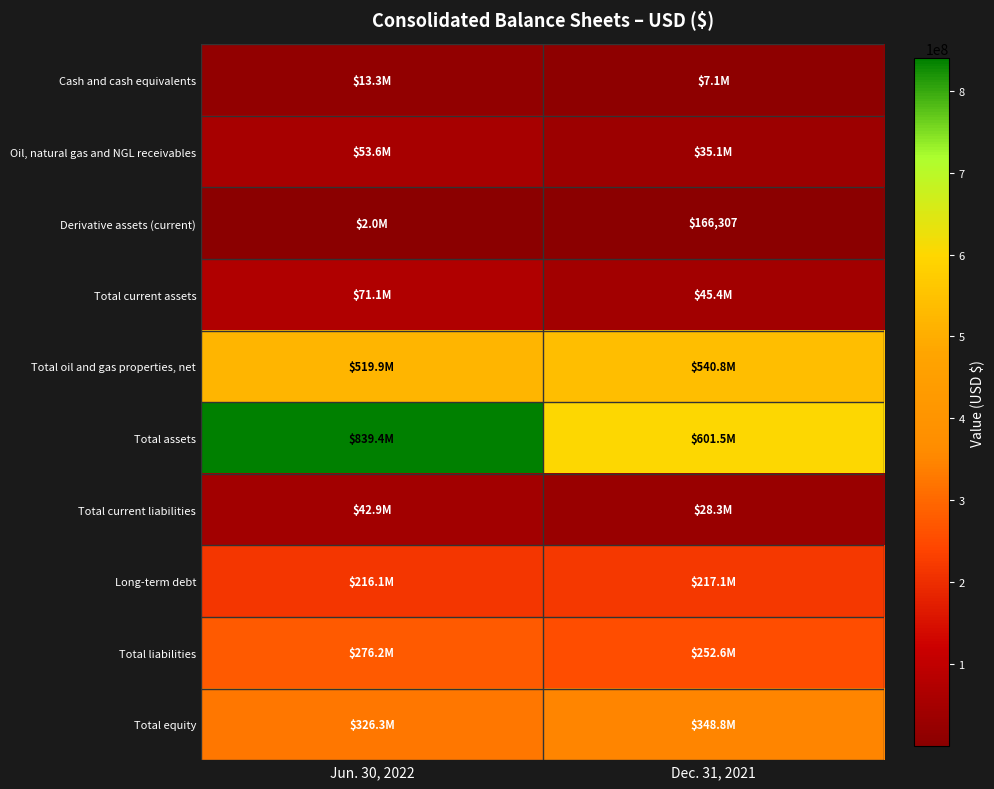

Which series has the widest spread of values?

Total assets